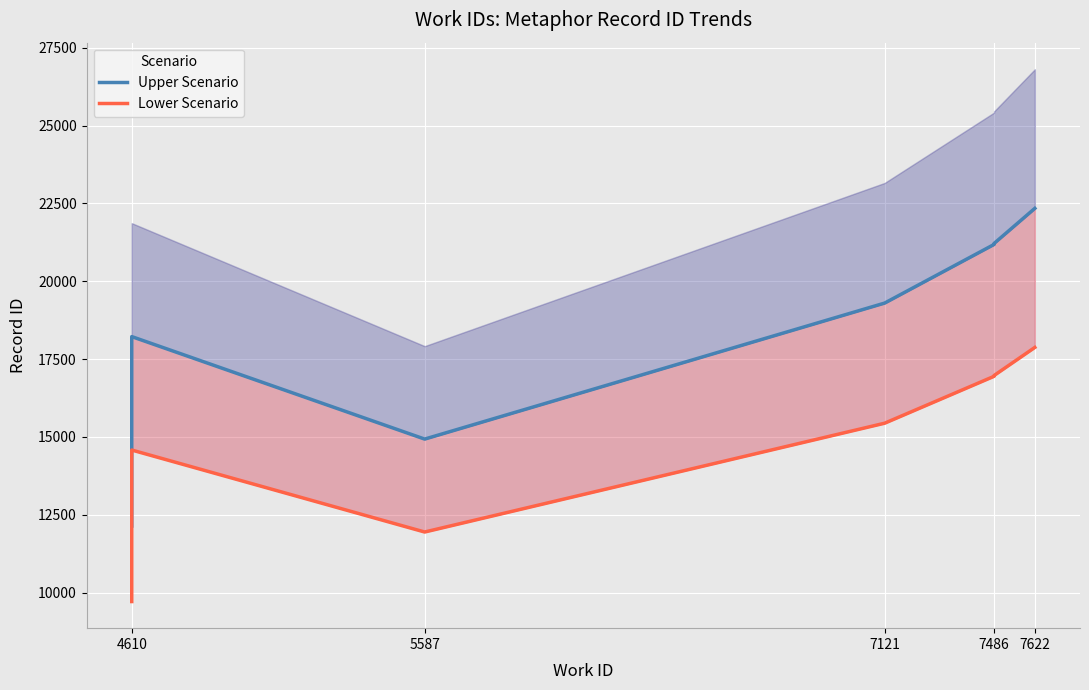

The value of Lower Scenario at 7486 is 5833.8. True or false?

False